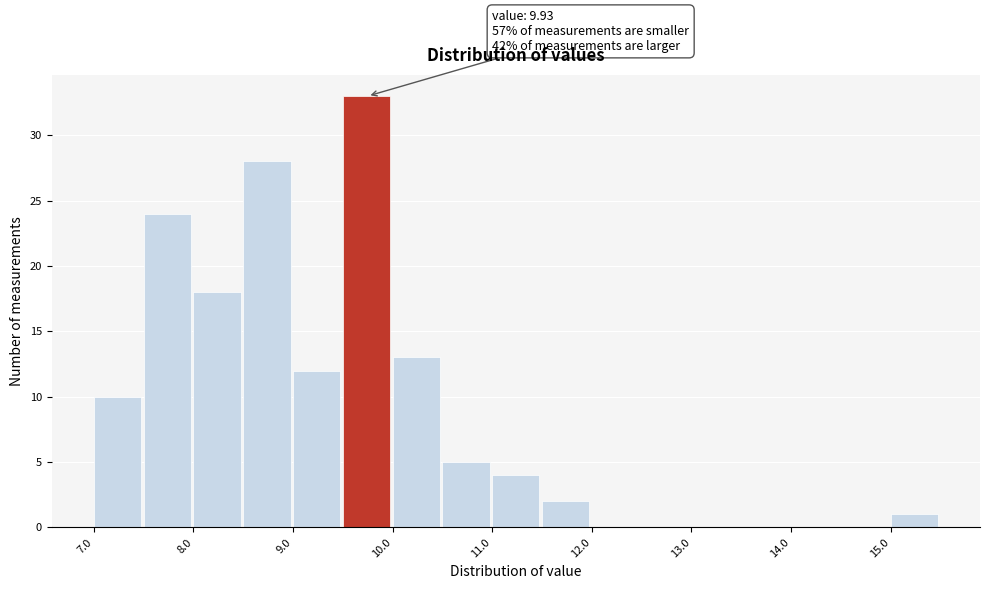

Which range on the x-axis has the tallest bar?

9.5 to 10.0